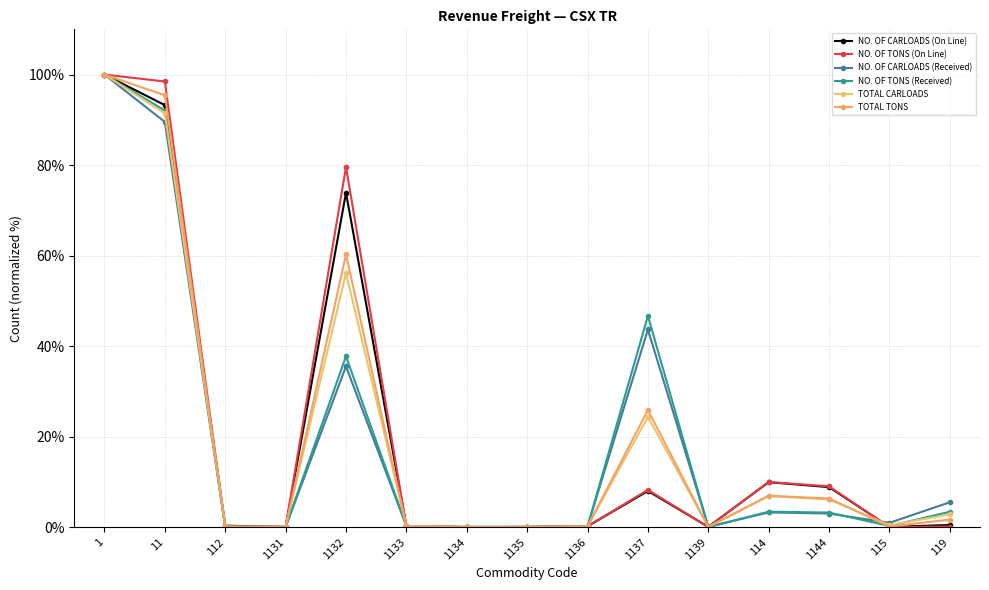

True or false: NO. OF CARLOADS (Received) and NO. OF TONS (On Line) cross at least once.

True